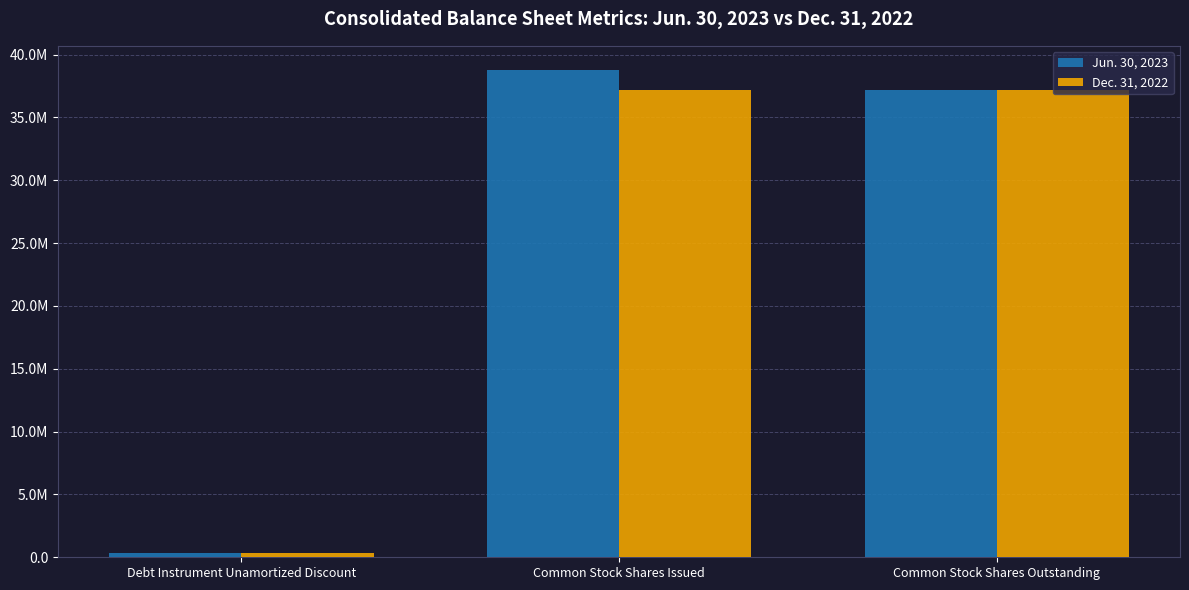

List the series in order of their overall mean, lowest first.

Dec. 31, 2022, Jun. 30, 2023